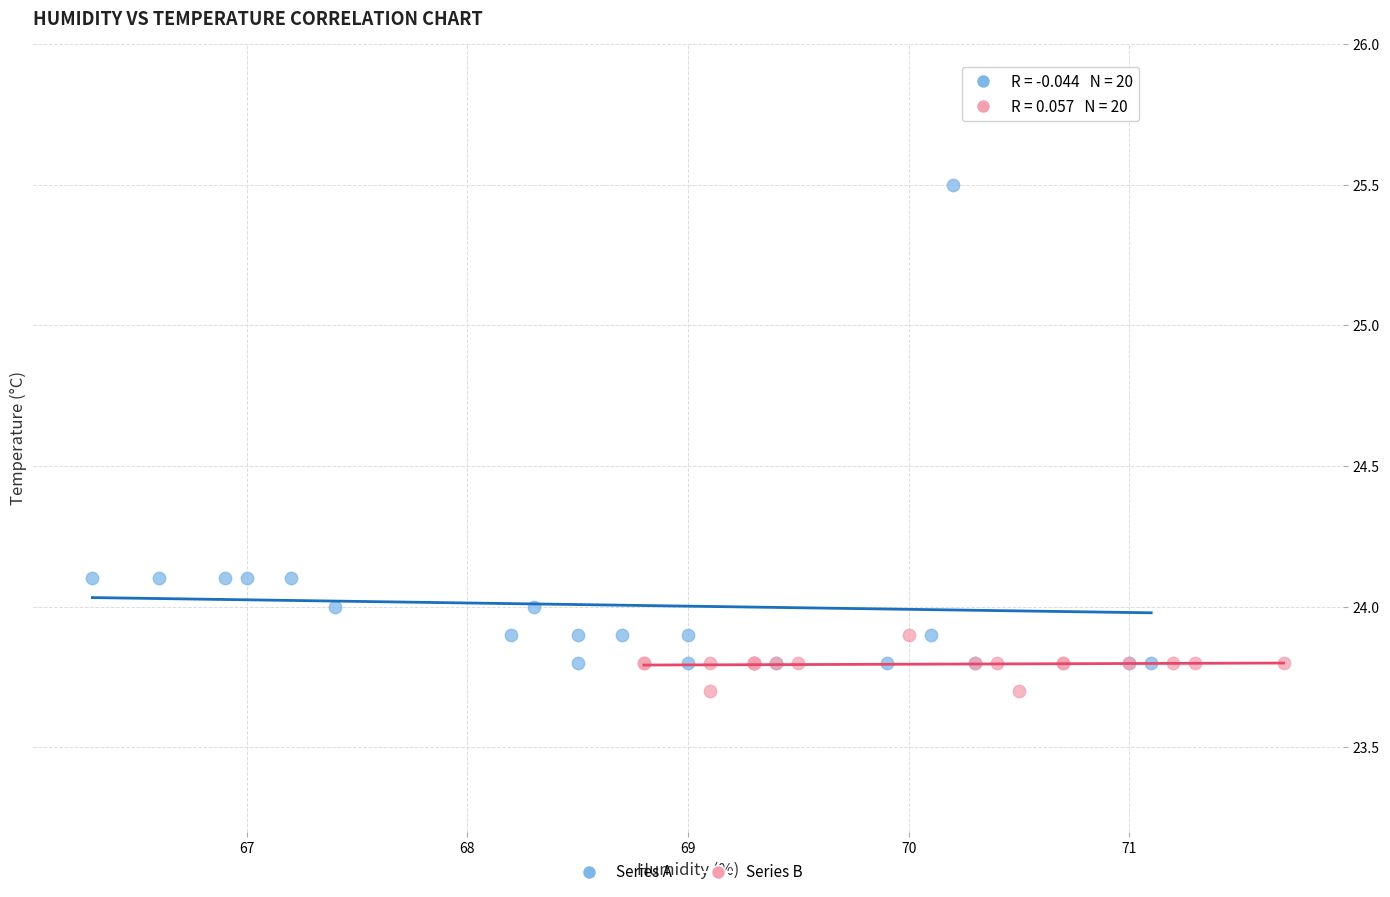

Which series has the largest Y range (max minus min)?

Series A